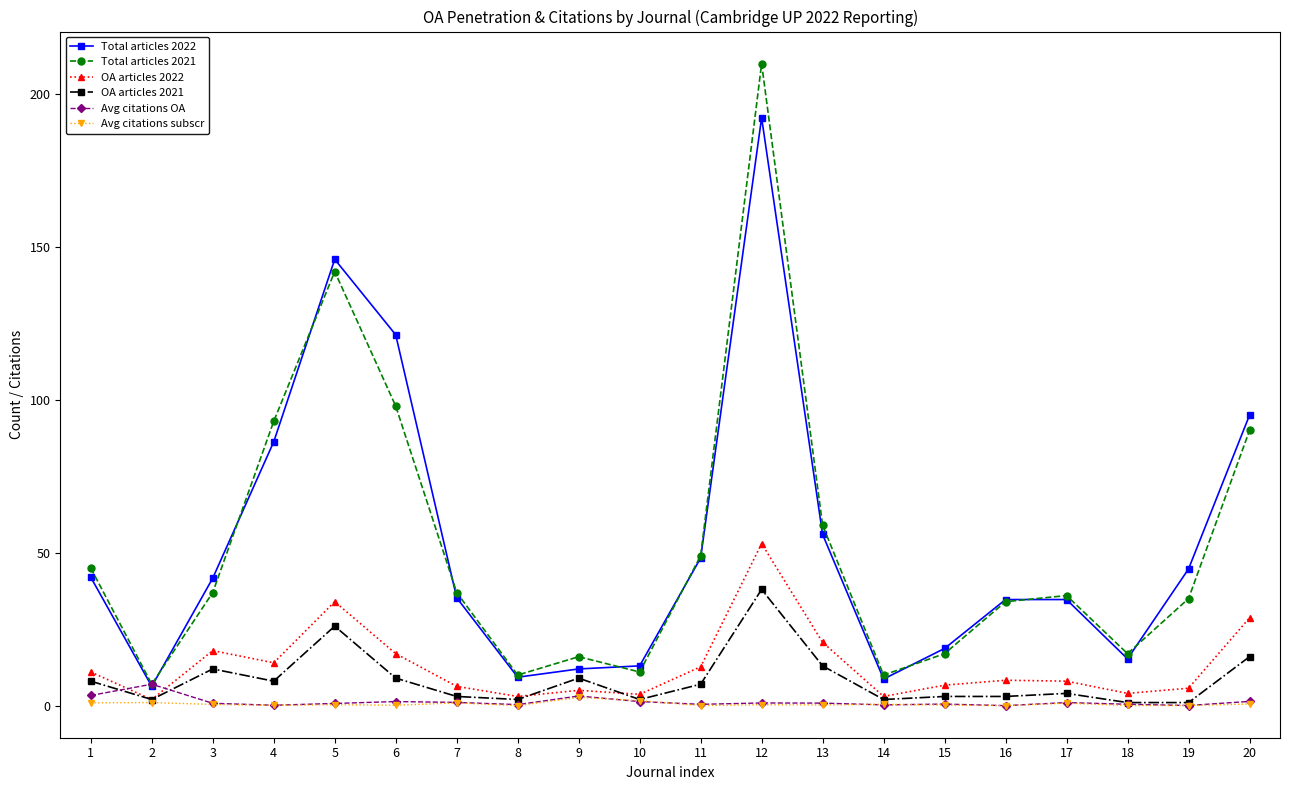

At which category is the sum across all series the highest?

12